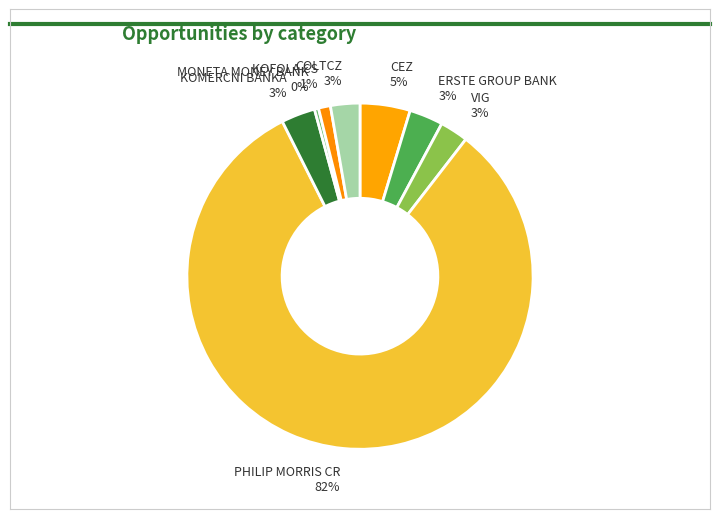

Which category has the smallest portion of the pie?

MONETA MONEY BANK